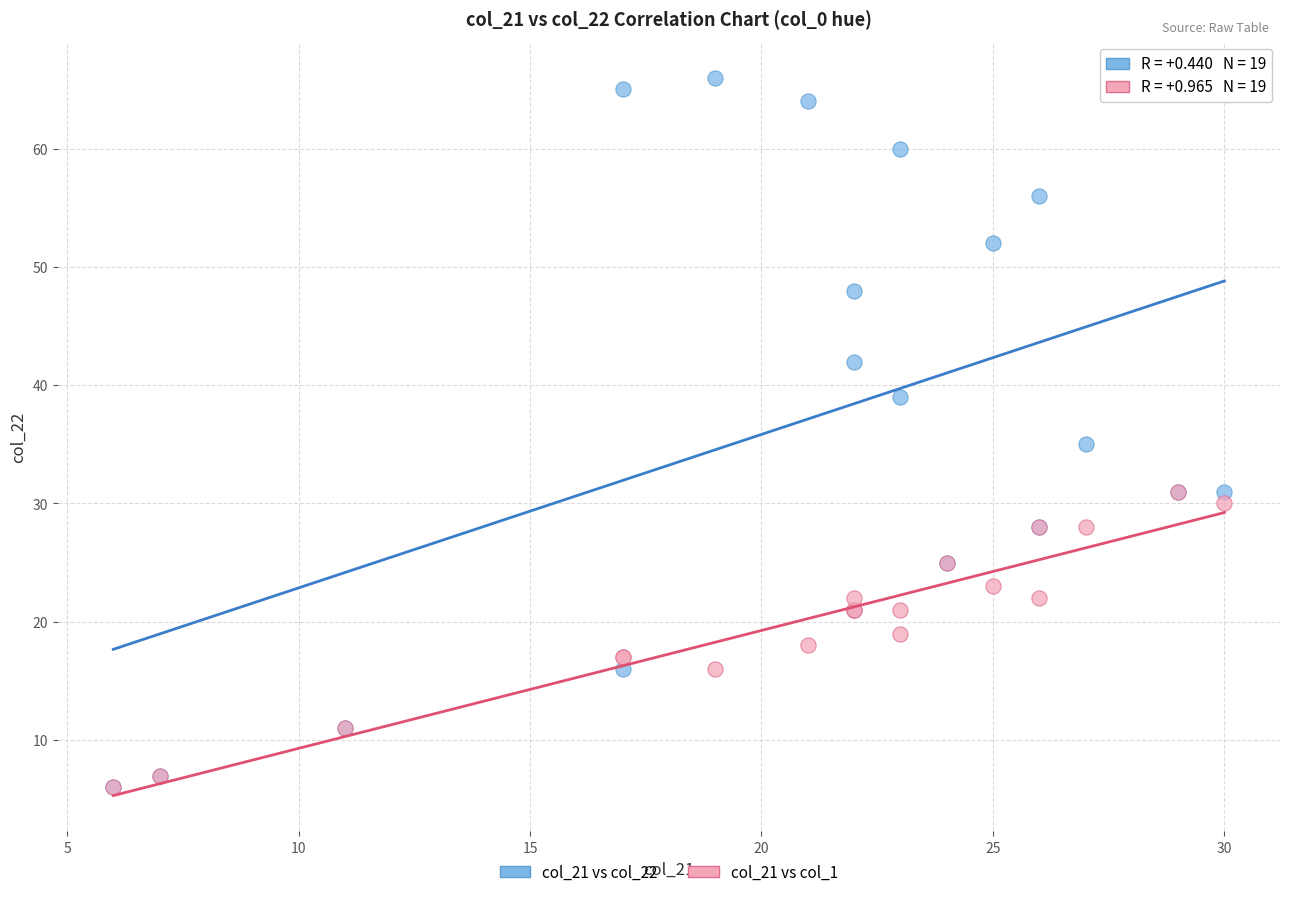

Across all series, what Y value is closest to 36?

35